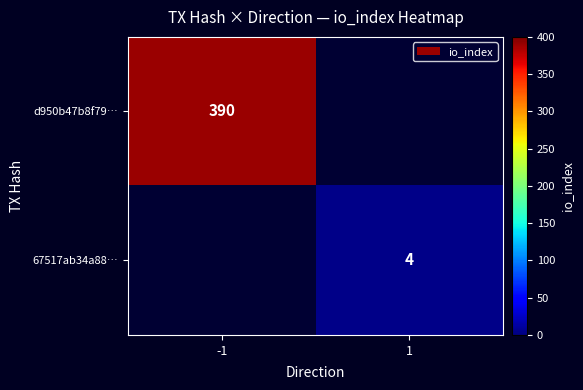

Is it true that 67517ab34a88… equals 4 at 1?

True